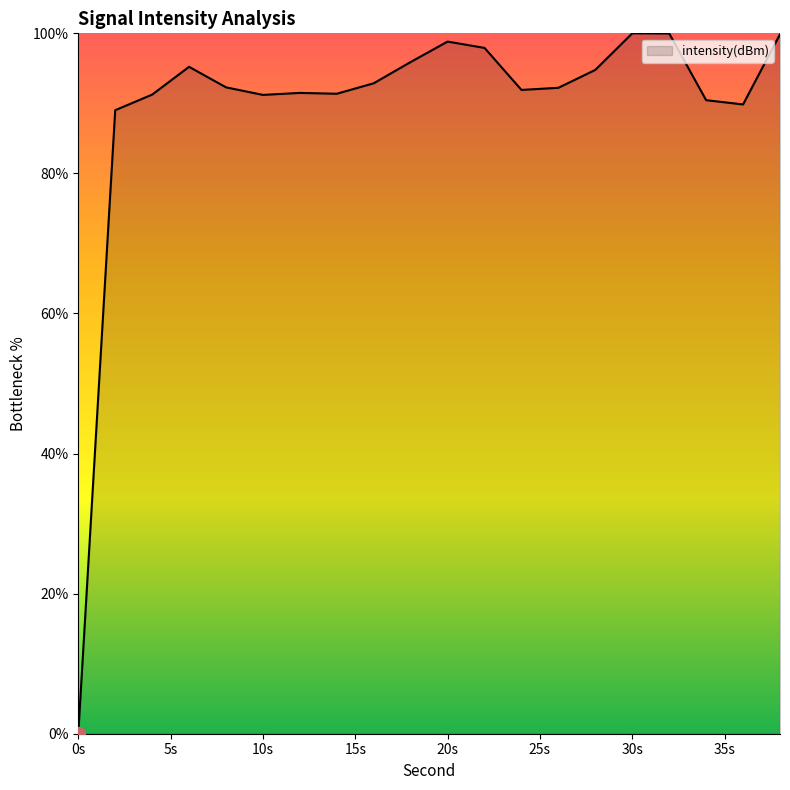

Which label corresponds to the smallest value in the chart?

0s